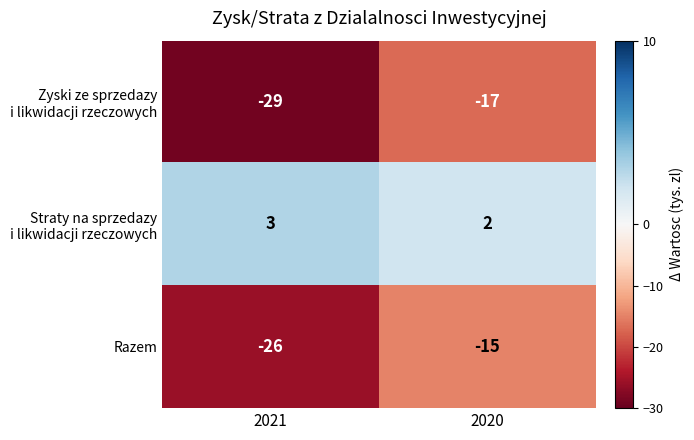

What is the spread (max minus min) of values at 2021?

32